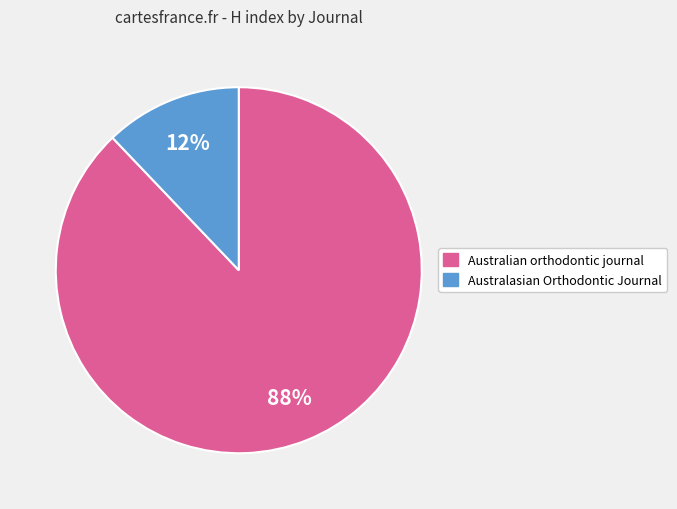

To the nearest percent, what is the difference between the largest and smallest slice percentages?

76%